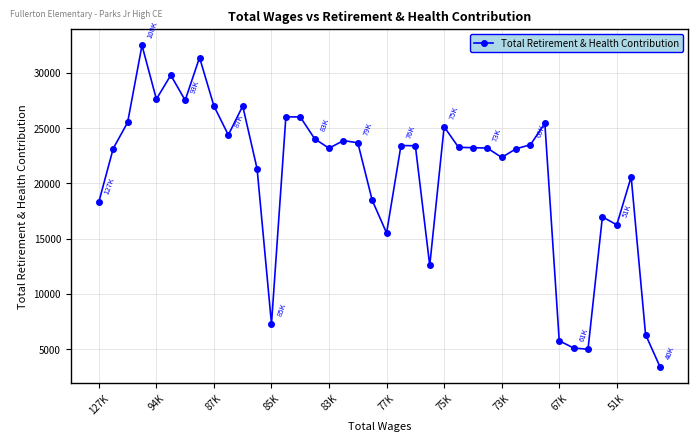

What is the minimum value shown in the chart?

3422